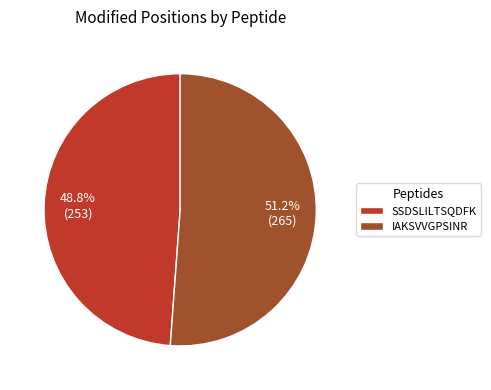

True or false: IAKSVVGPSINR accounts for 65% of the total.

False